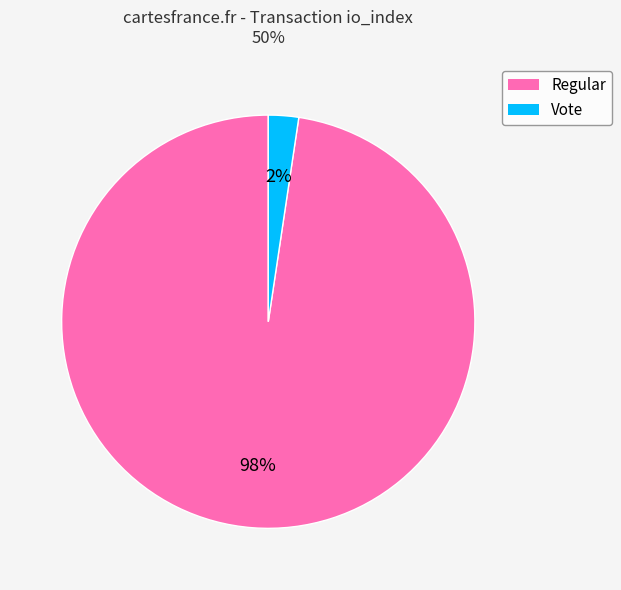

What is the smallest slice in the pie chart?

Vote